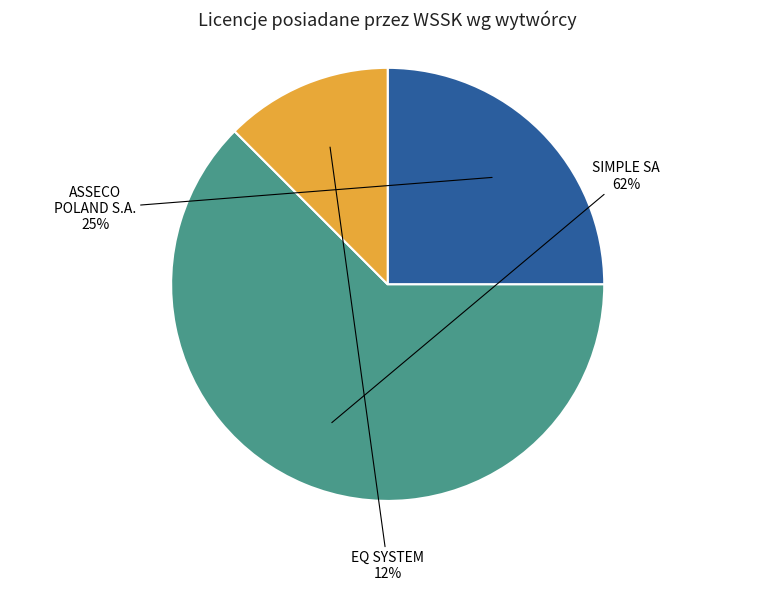

How many segments does this pie chart have?

3